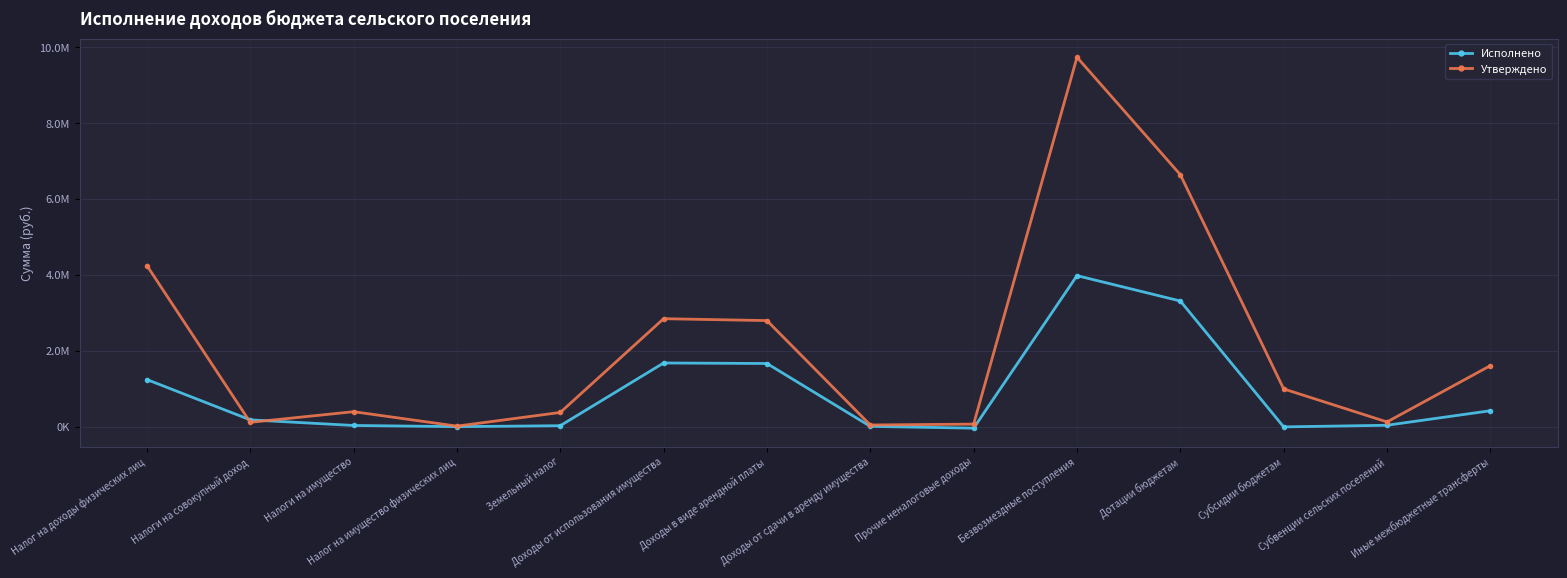

True or false: Исполнено and Утверждено intersect in this chart.

True